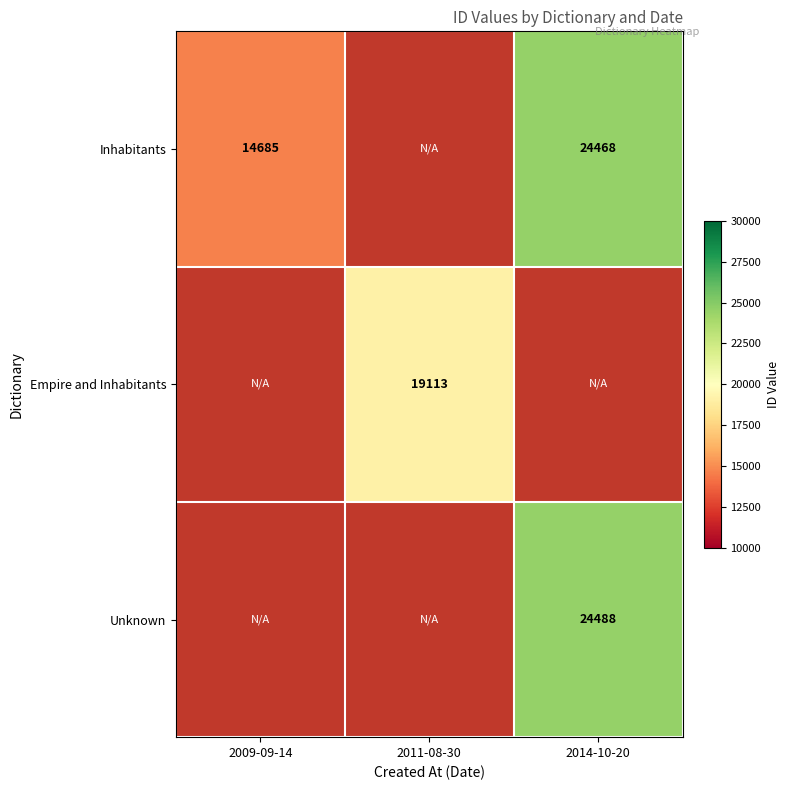

The value of Empire and Inhabitants at 2011-08-30 is 11749. True or false?

False